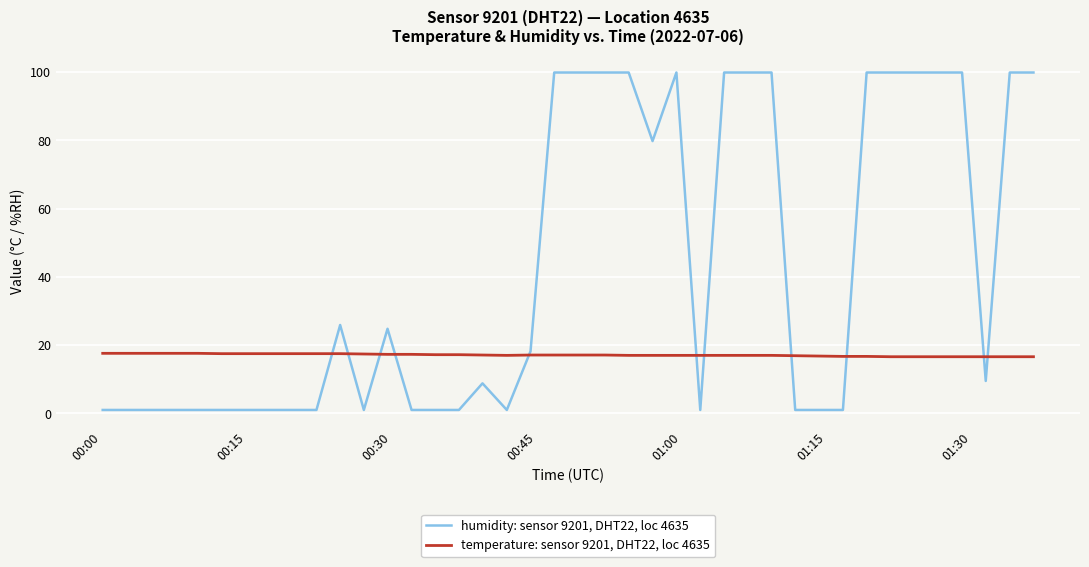

How many intersections are there between temperature: sensor 9201, DHT22, loc 4635 and humidity: sensor 9201, DHT22, loc 4635?

11